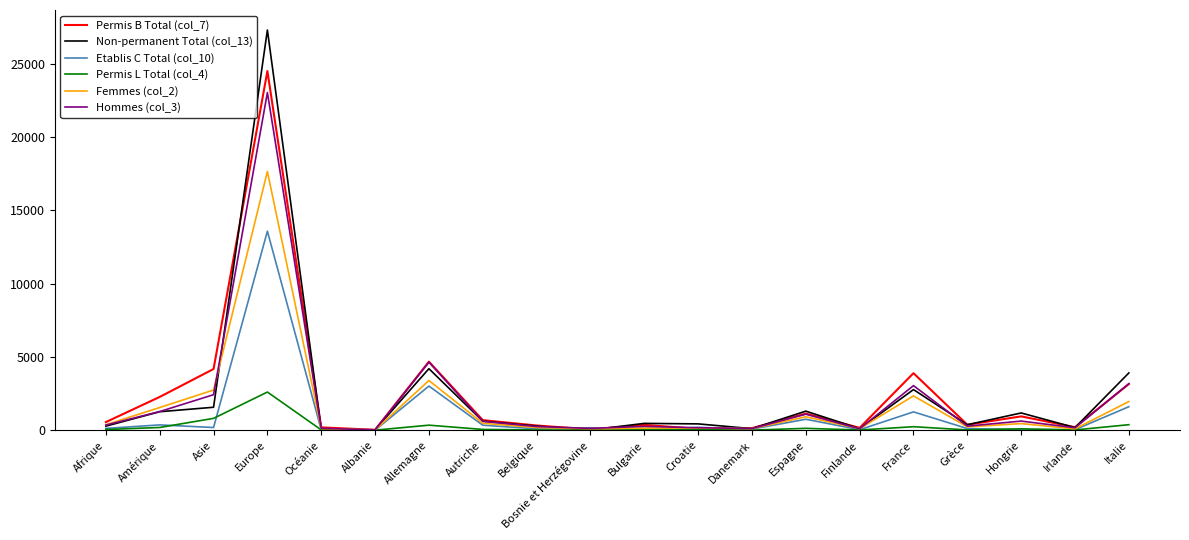

What is the total value across all series at Europe?

108742